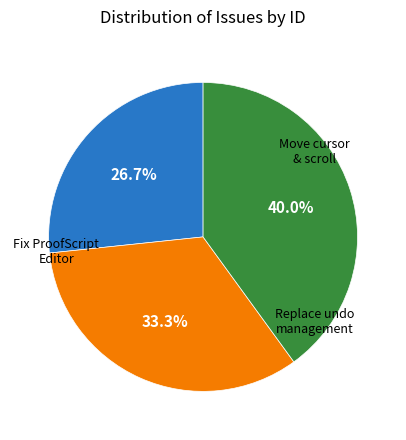

Is there a majority slice in this chart?

No